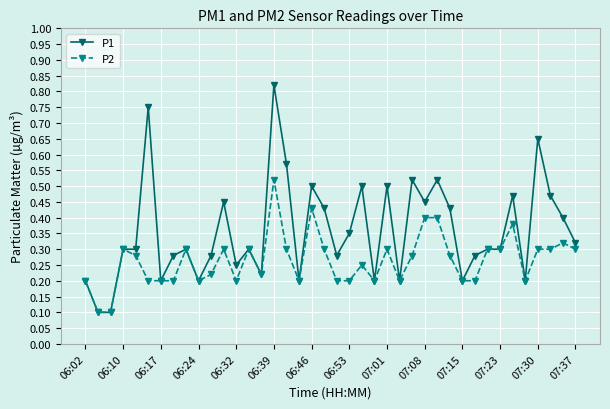

Count the number of categories in the chart.

40